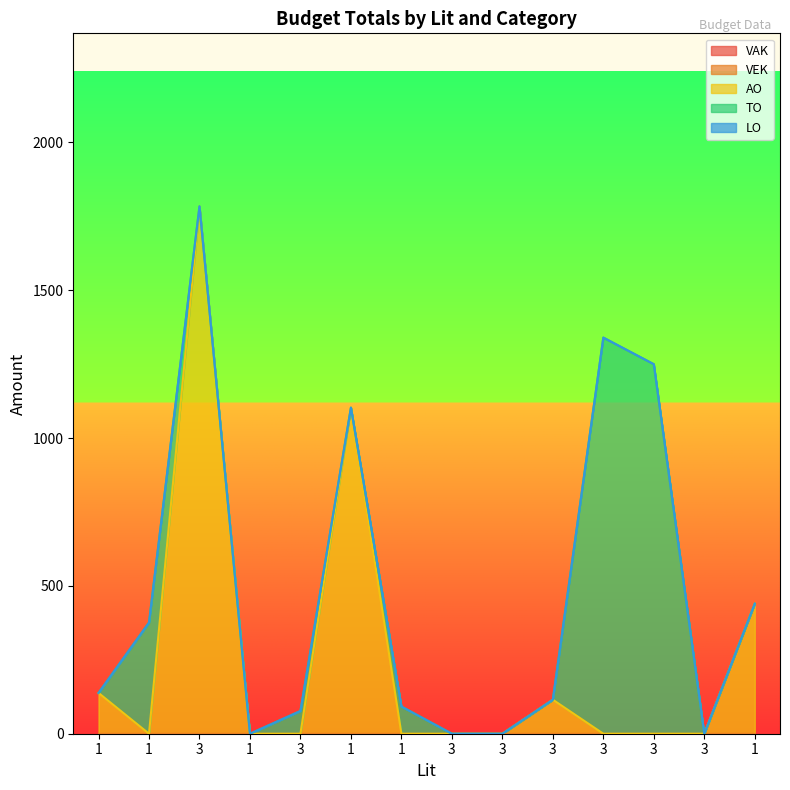

At which category is the sum across all series the highest?

3